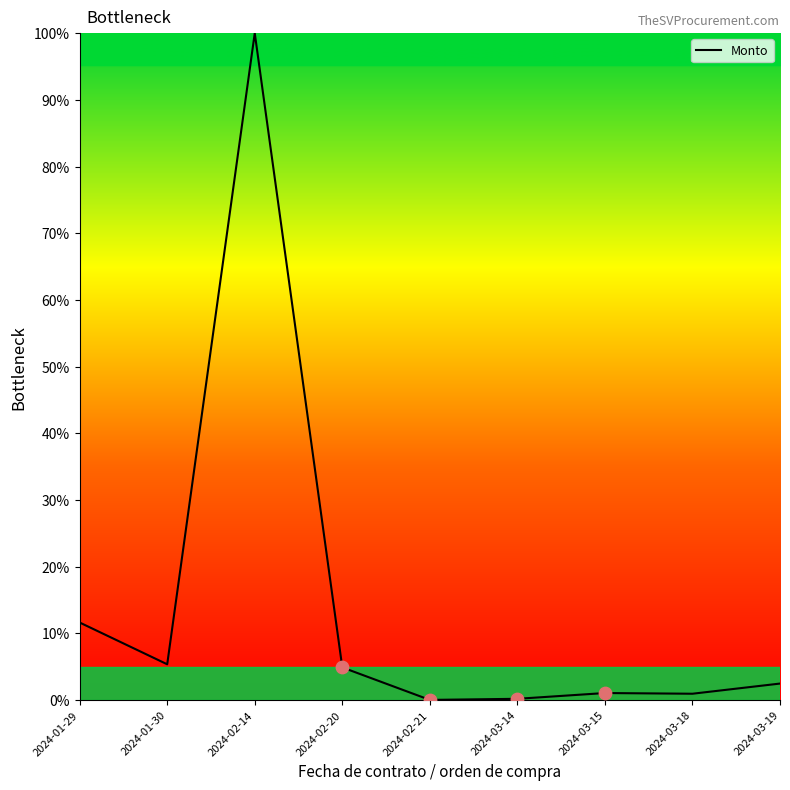

Which has a higher value, 2024-02-21 or 2024-01-30?

2024-01-30